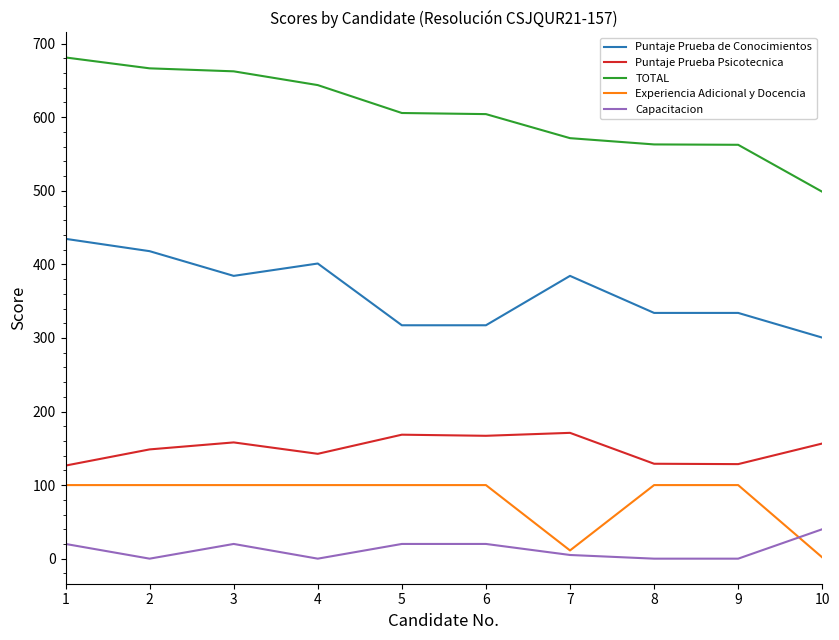

What is the total value across all series at 4?

1287.3